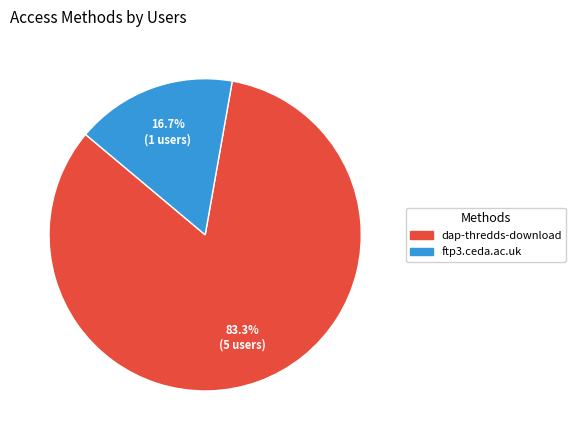

True or false: ftp3.ceda.ac.uk accounts for 17% of the total.

True